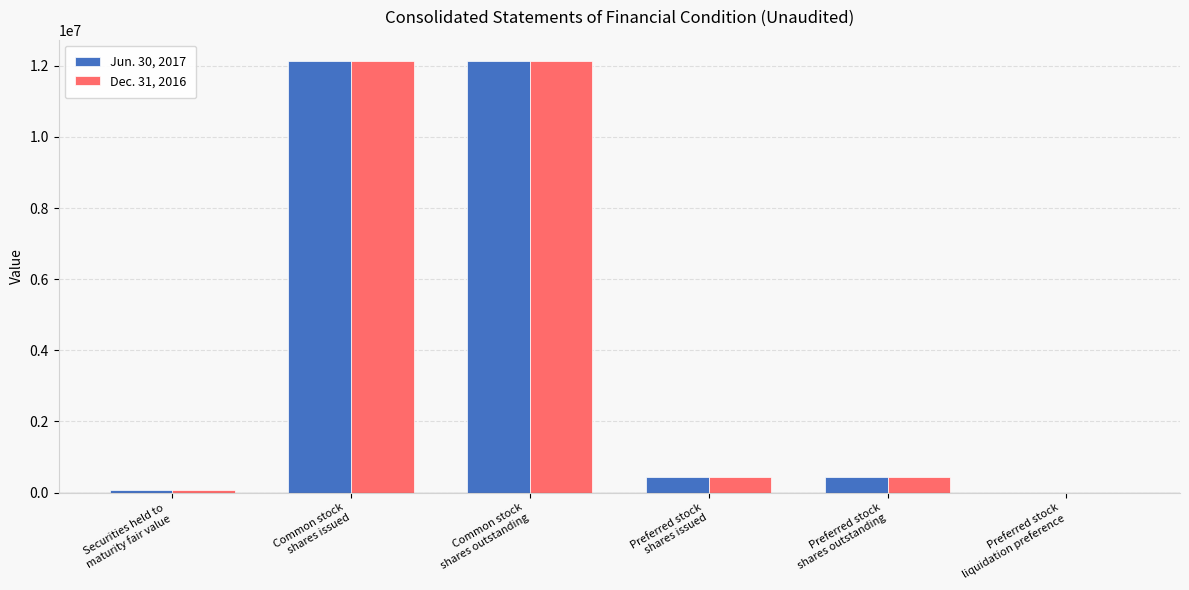

Does the chart contain stacked bars?

No